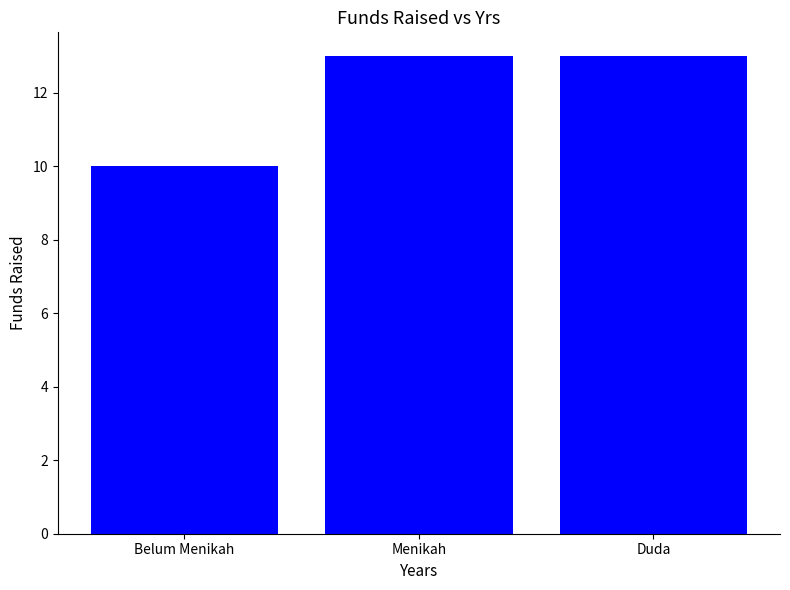

What is the label of the 2nd bar from the left?

Menikah